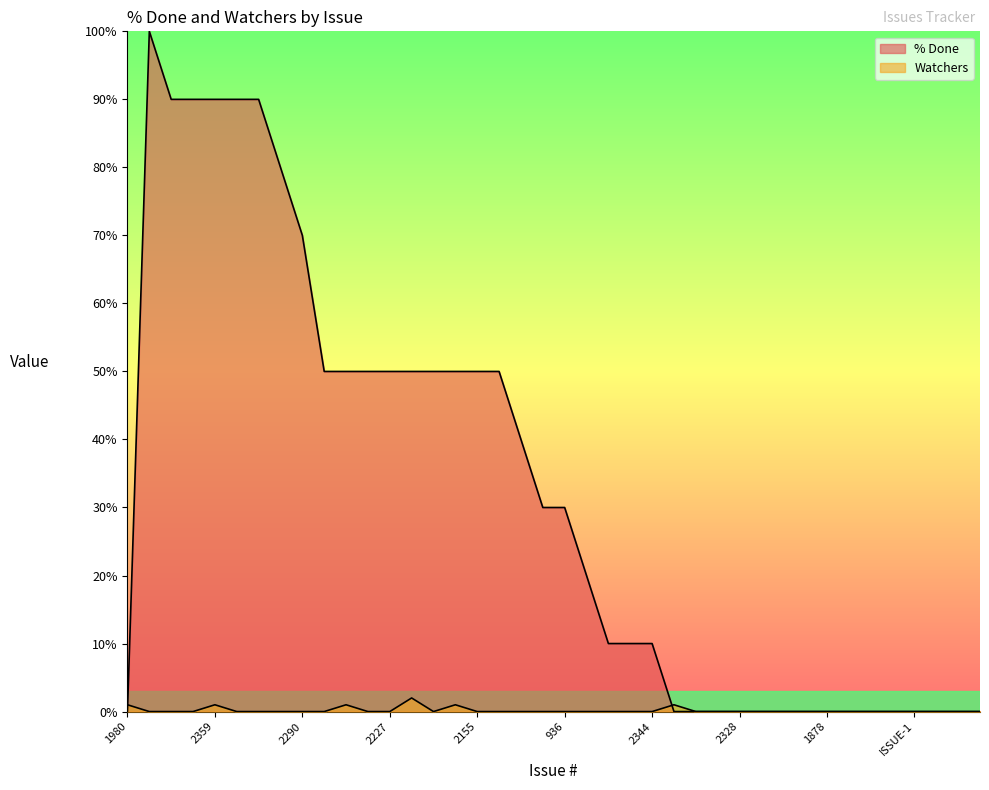

Reading right to left, what are all the values shown in this chart?

% Done: 0	0	0	0	0	0	0	0	0	0	0	0	0	0	0	10	10	10	20	30	30	40	50	50	50	50	50	50	50	50	50	70	80	90	90	90	90	90	100	0
Watchers: 0	0	0	0	0	0	0	0	0	0	0	0	0	0	1	0	0	0	0	0	0	0	0	0	1	0	2	0	0	1	0	0	0	0	0	1	0	0	0	1